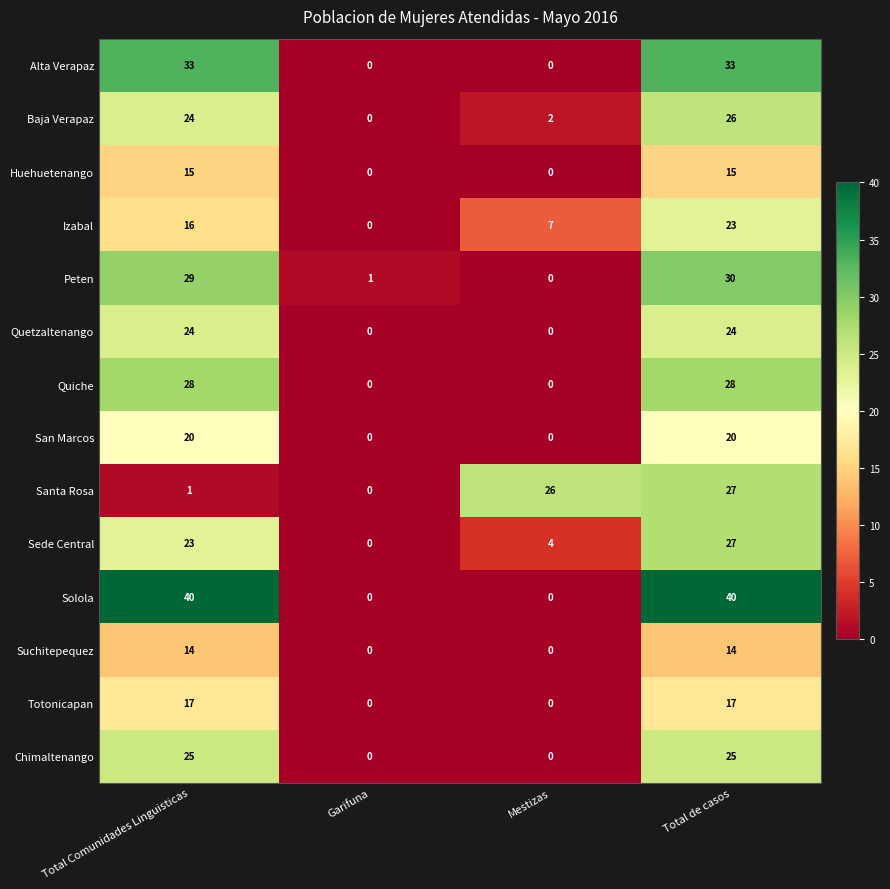

What is the total value across all series at Total Comunidades Linguisticas?

309